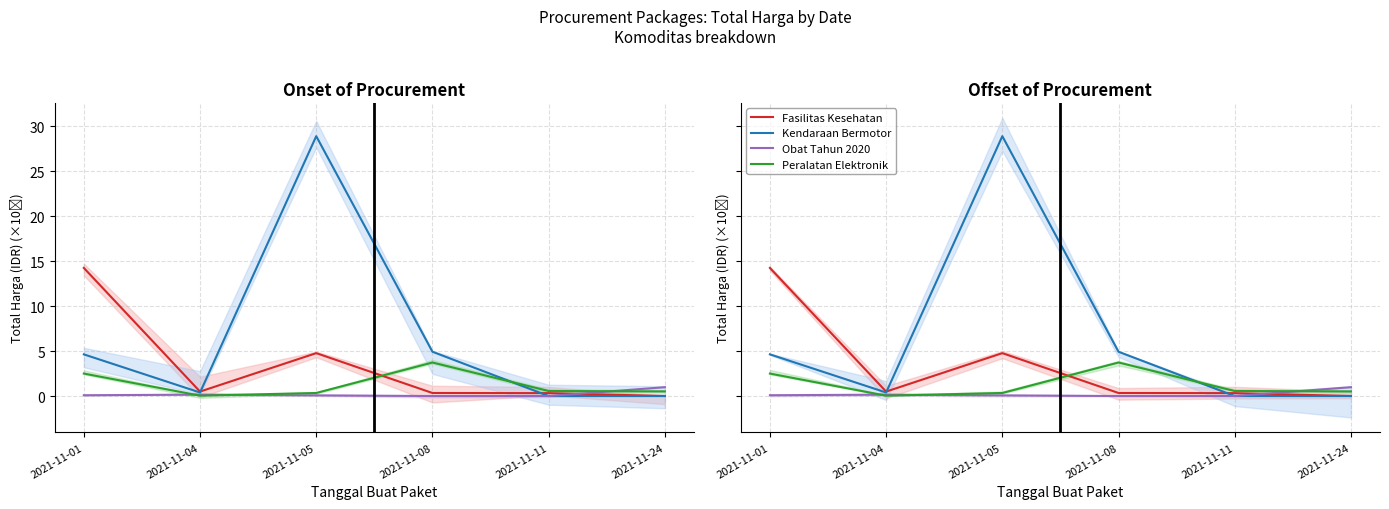

Between 2021-11-04 and 2021-11-24, which series saw the biggest shift?

Obat Tahun 2020